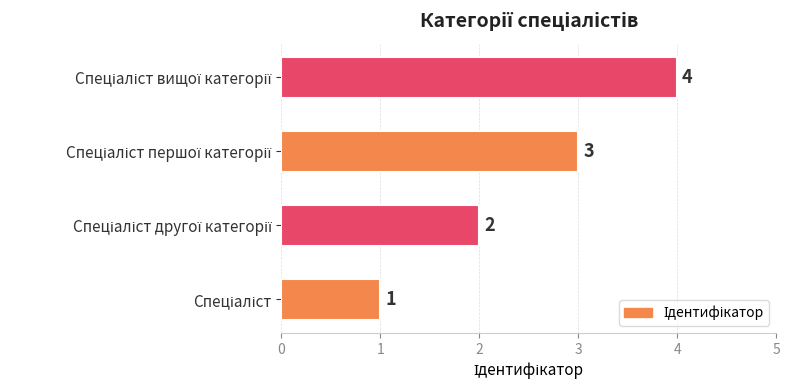

What is the sum of all values?

10